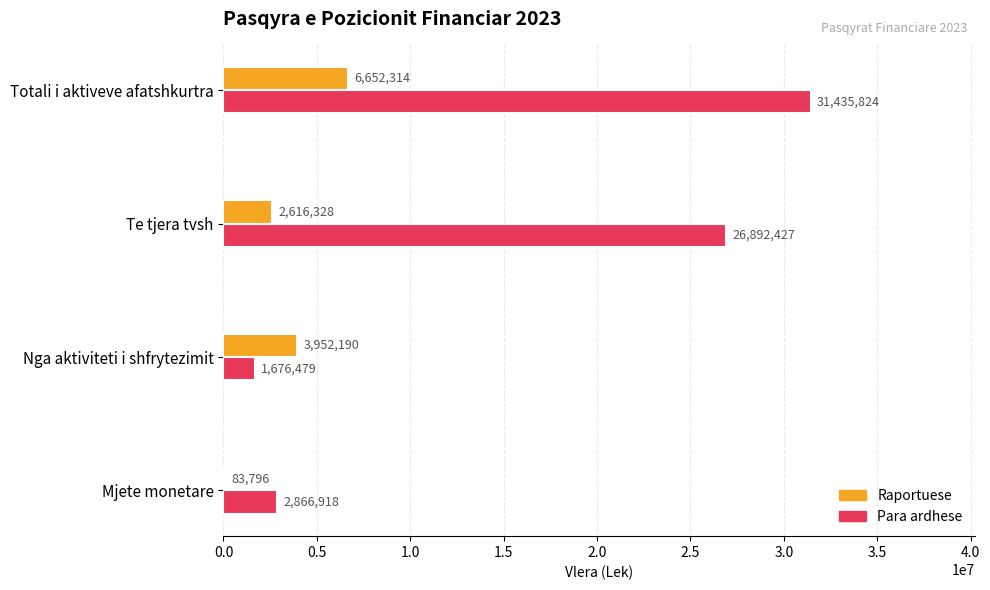

What value does the Para ardhese series have at Te tjera tvsh?

26892427.0